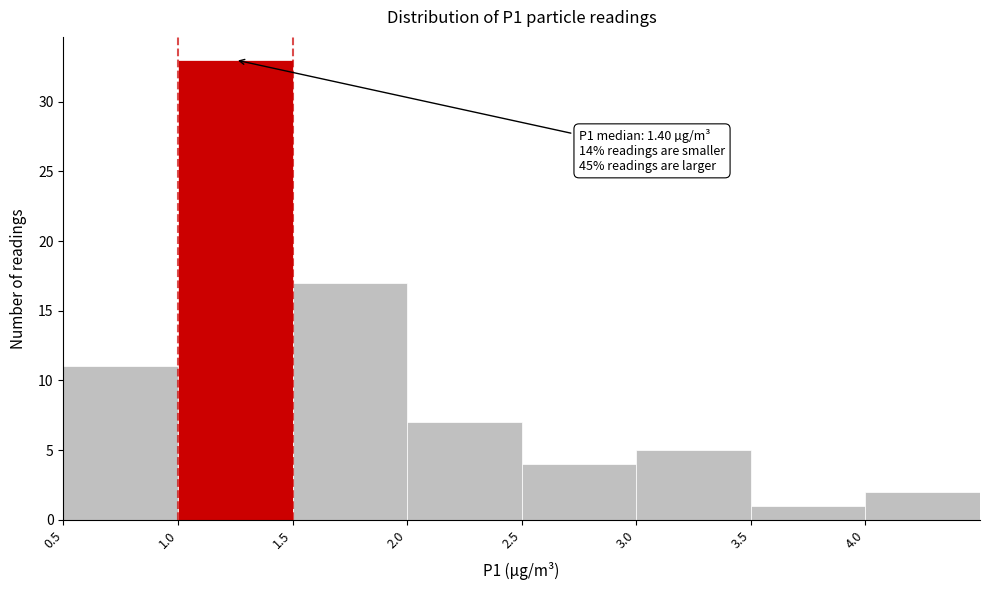

Over which range of the x-axis is the bar tallest?

1.0 to 1.5